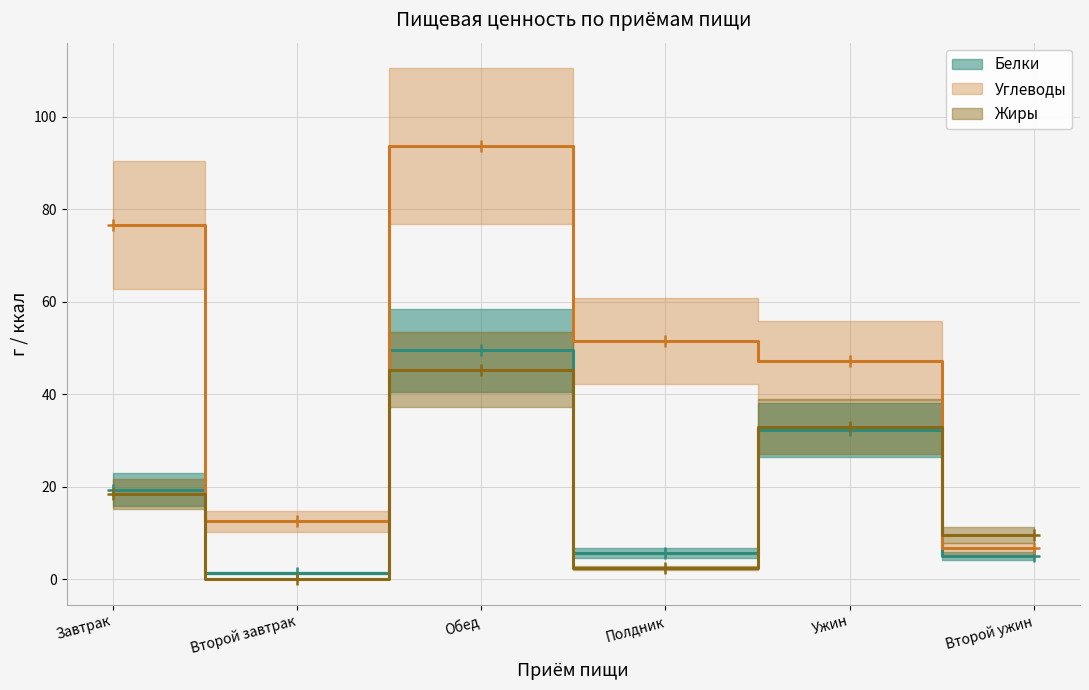

Which series ends up on top after the final intersection of Углеводы and Жиры?

Жиры